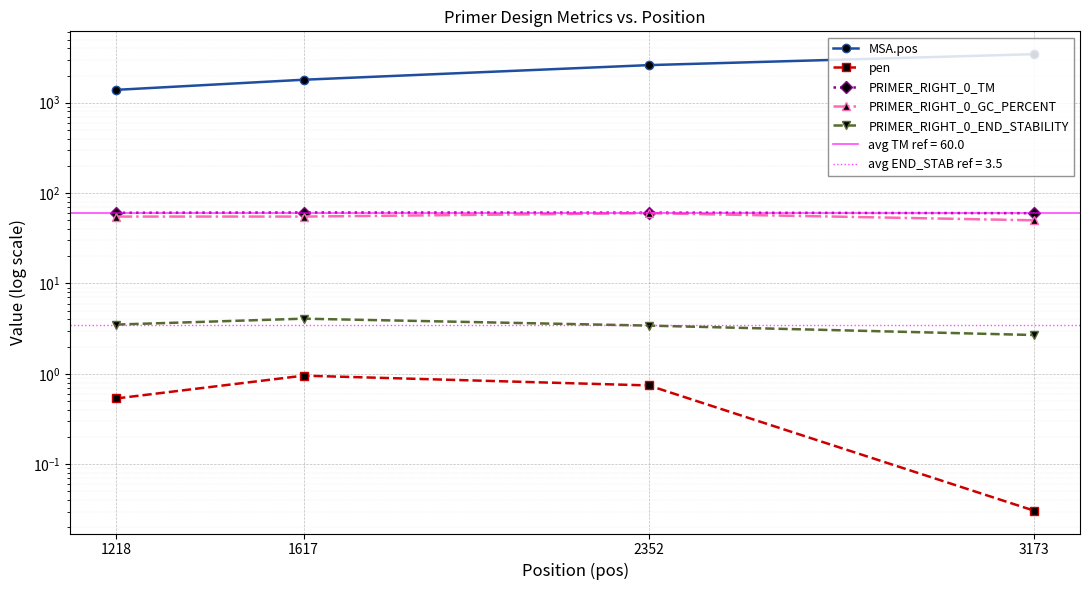

How many categories are shown in the chart?

4